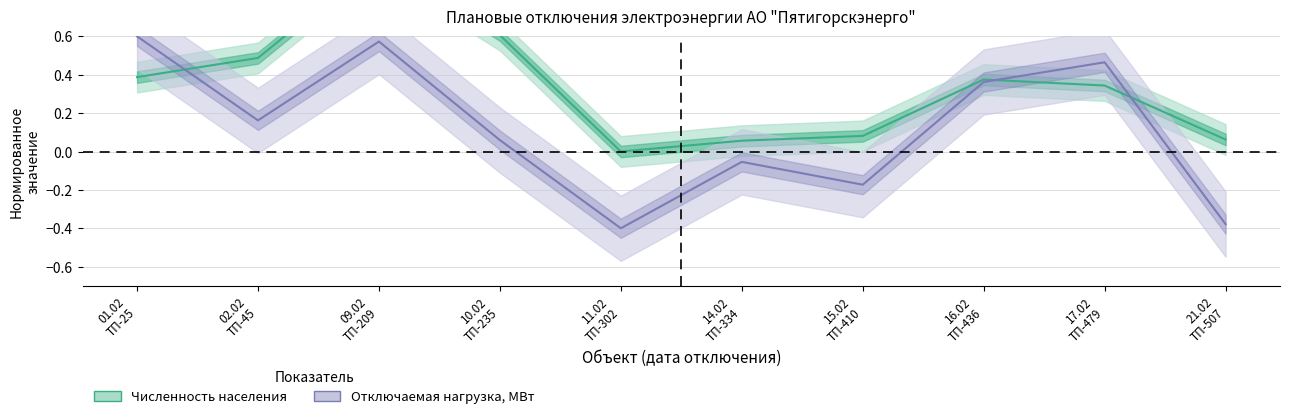

Does the chart display data point markers on the line(s)?

No